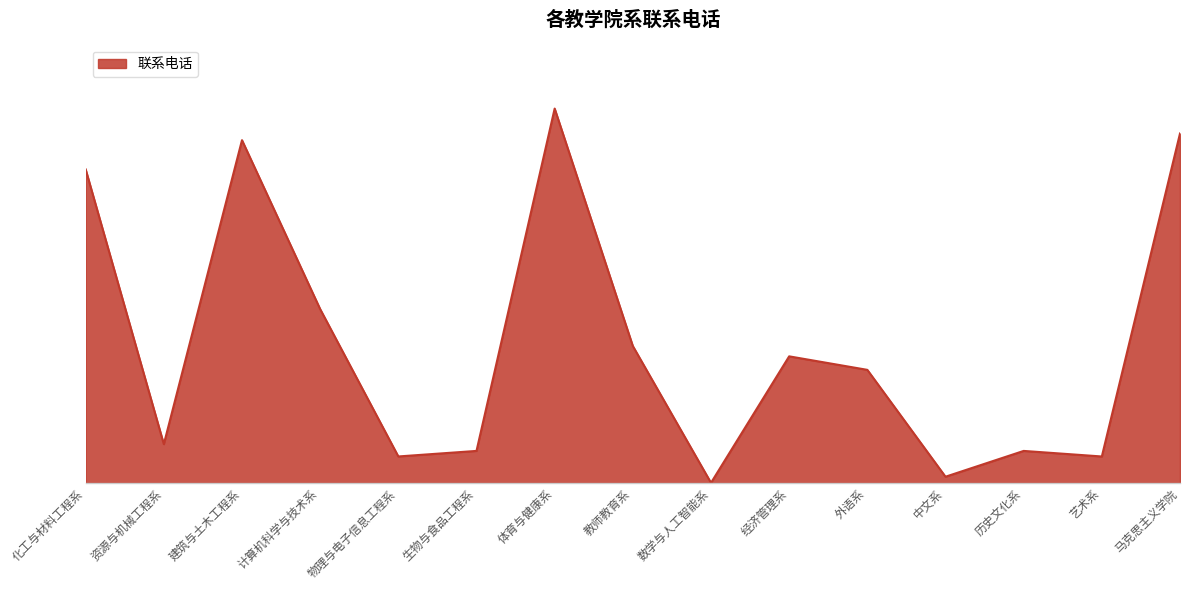

Does the chart have visible grid lines?

No